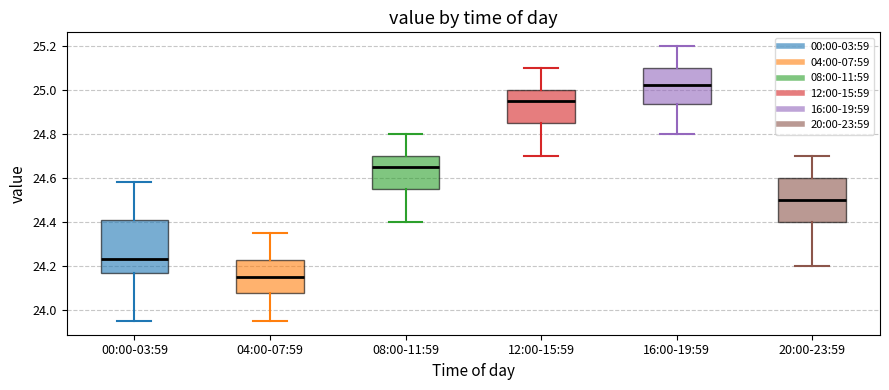

Reading left to right, read every box against the y-axis: the position of its median line, the range the box covers, and the ends of its whiskers. The values are not printed on the chart, so give them approximately, as read against the axis.

00:00-03:59: median 24.24, box 24.16 to 24.42, whiskers 23.96 to 24.58
04:00-07:59: median 24.16, box 24.08 to 24.22, whiskers 23.96 to 24.36
08:00-11:59: median 24.66, box 24.56 to 24.70, whiskers 24.40 to 24.80
12:00-15:59: median 24.96, box 24.86 to 25.00, whiskers 24.70 to 25.10
16:00-19:59: median 25.02, box 24.94 to 25.10, whiskers 24.80 to 25.20
20:00-23:59: median 24.50, box 24.40 to 24.60, whiskers 24.20 to 24.70